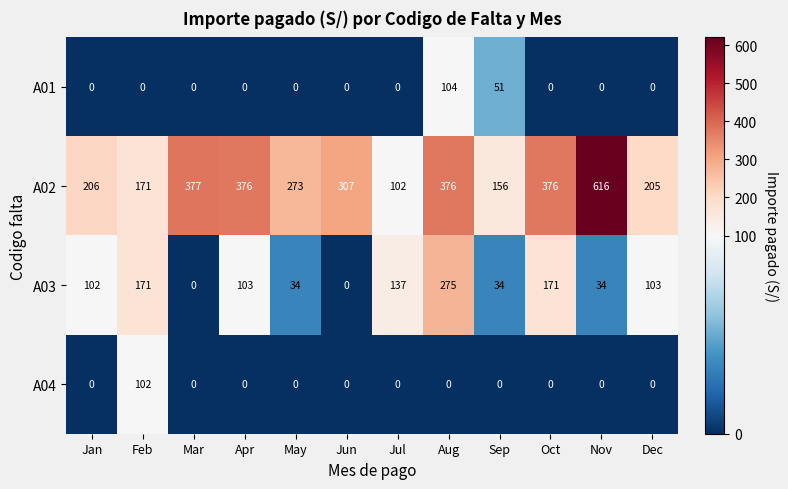

Between Apr and Dec, which series saw the biggest shift?

A02